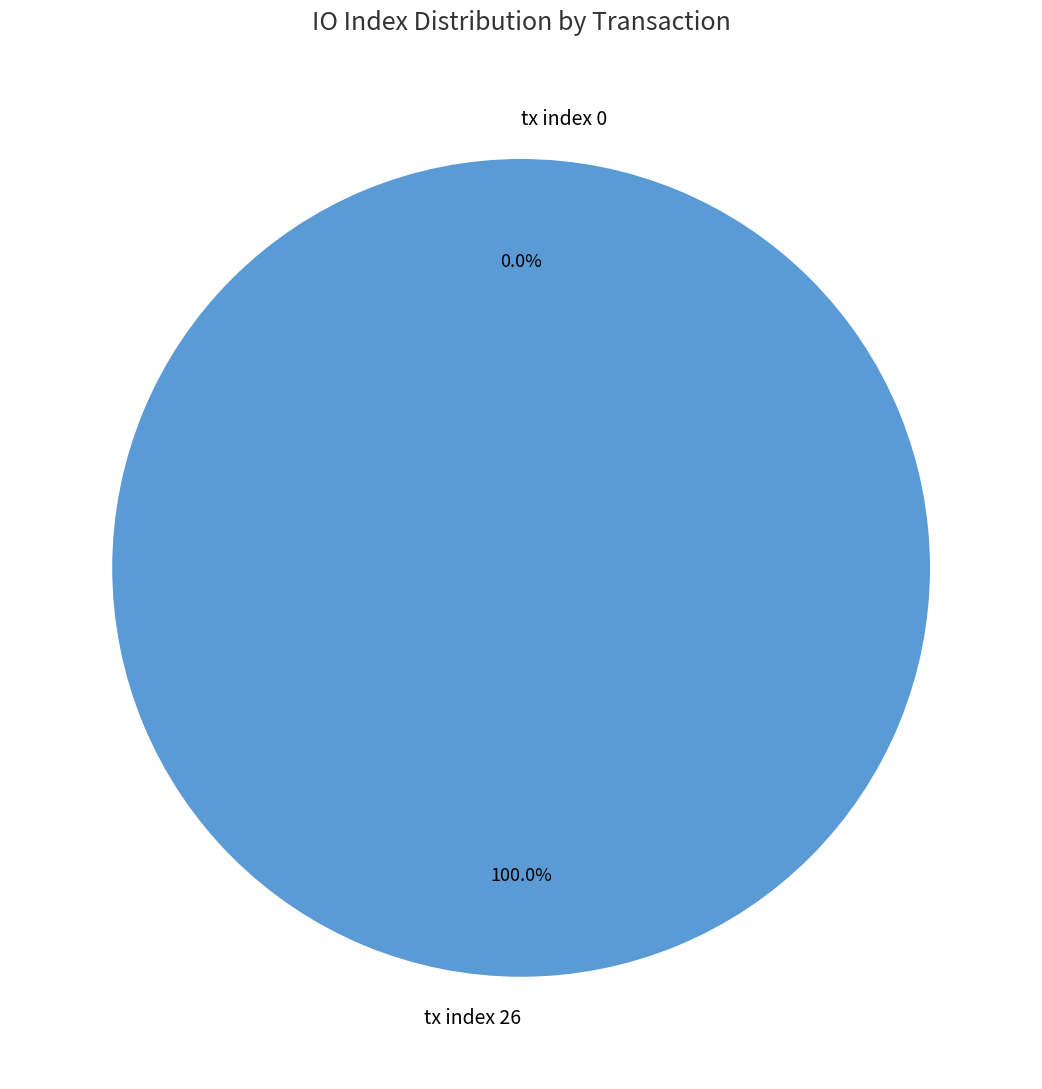

What portion of the pie excludes tx index 0?

100.0%